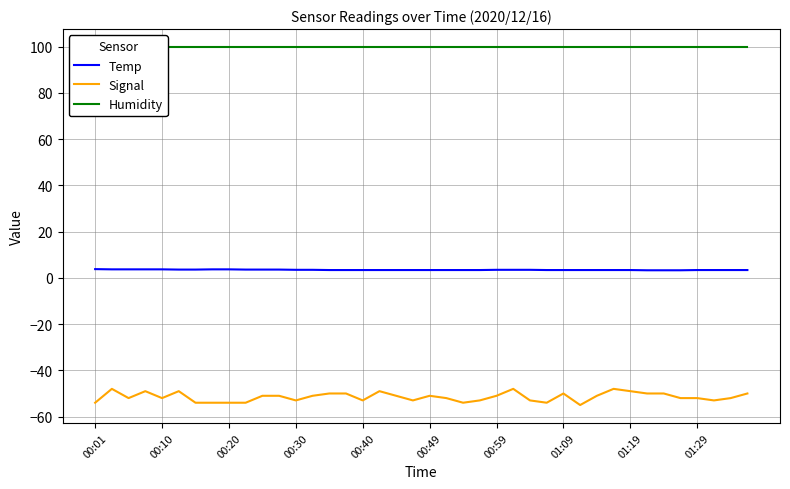

What is the smallest value displayed?

-55.0